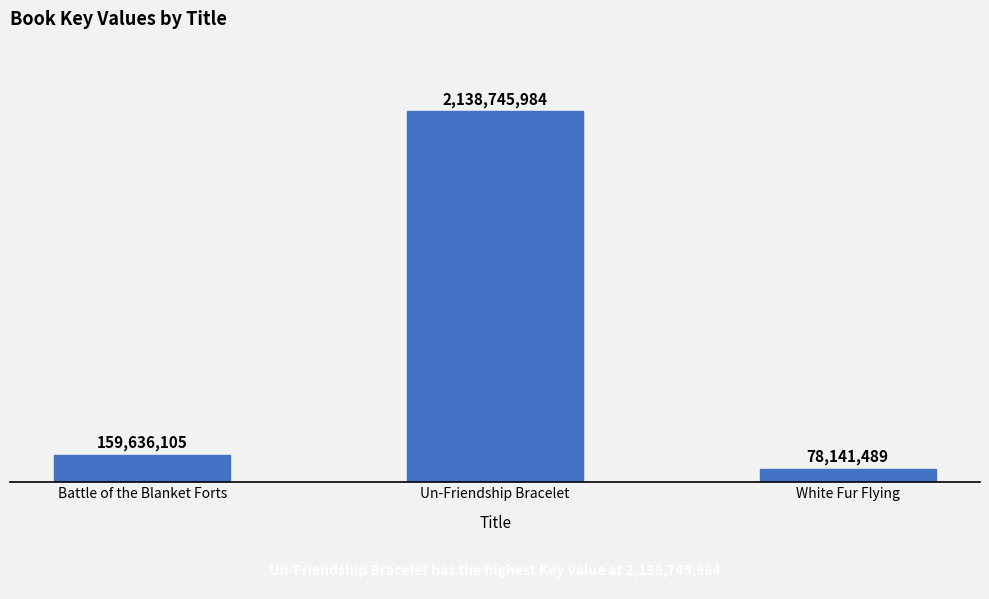

Read the value at White Fur Flying, to the nearest 100.

78141500